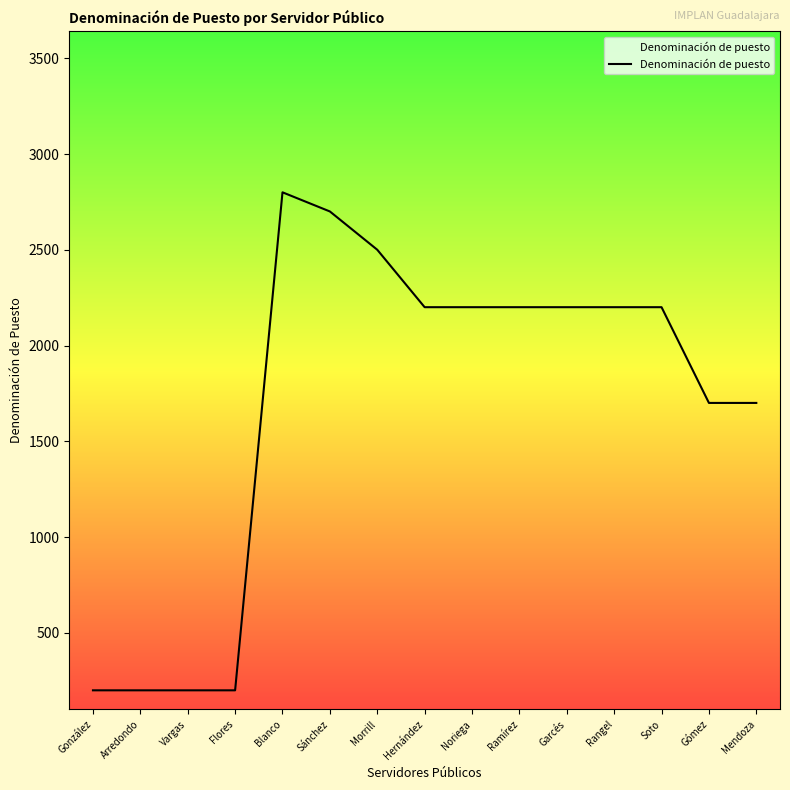

What value does the data have at González?

200